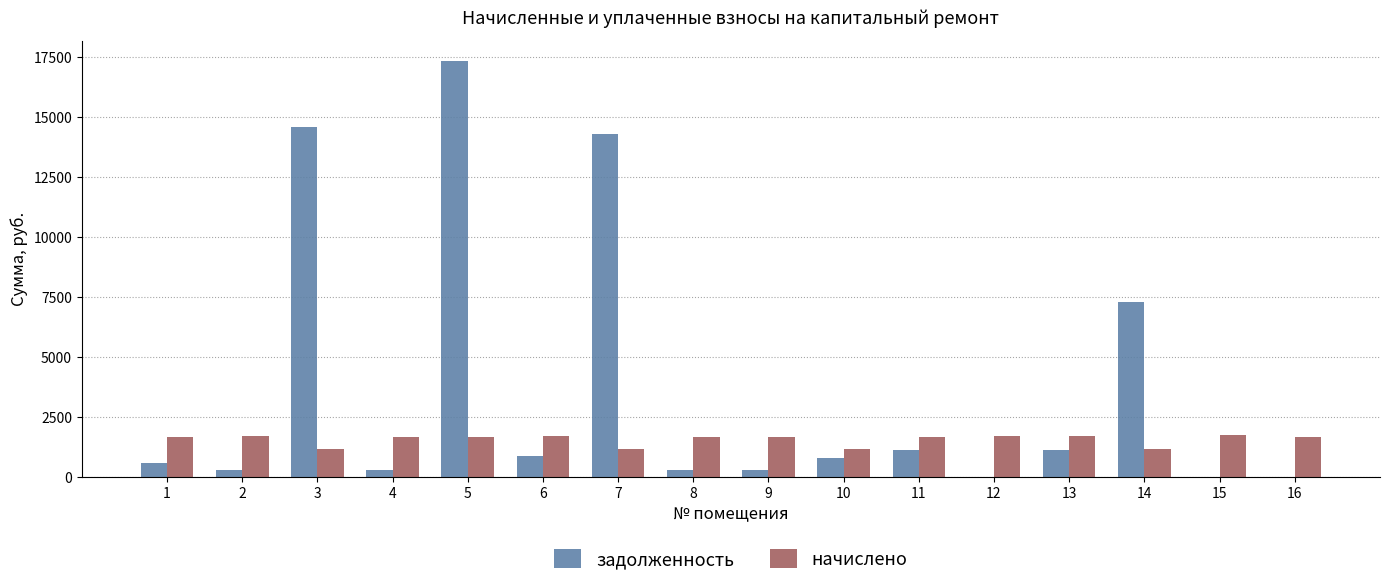

What is the maximum value shown in the chart?

17305.3